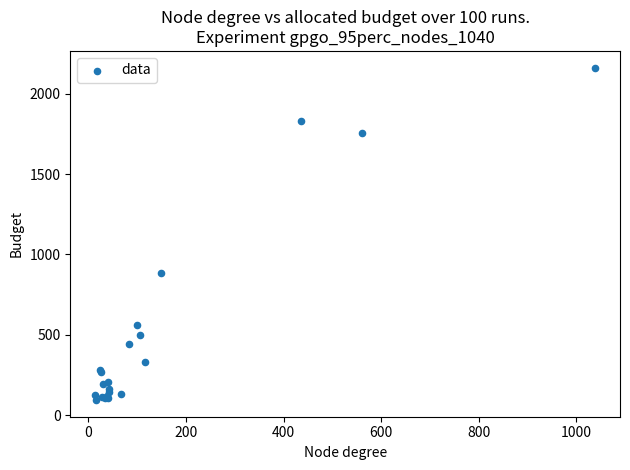

What Y value in the scatter plot is closest to 1128?

884.8